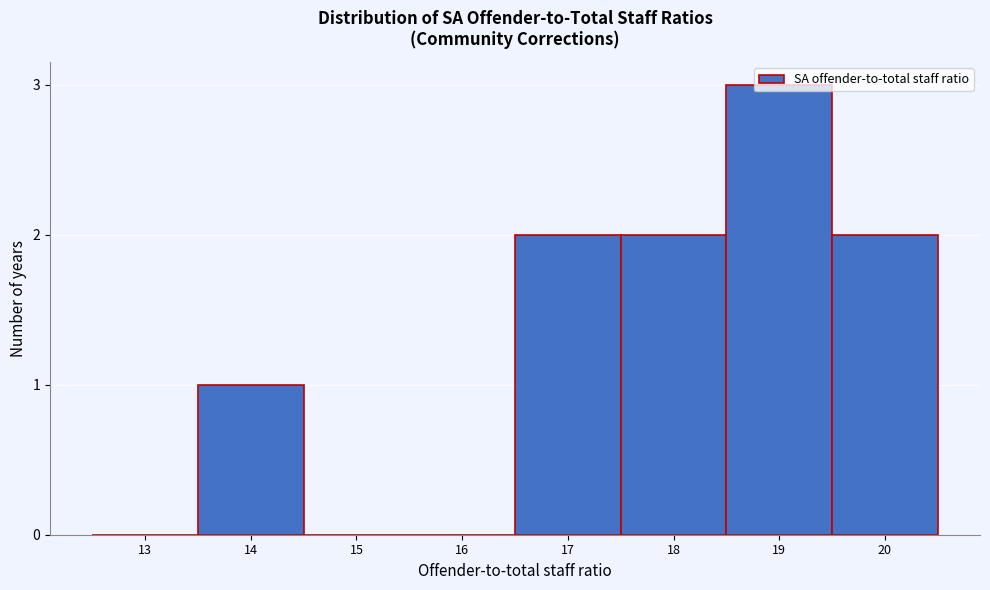

The chart shows a value of 0 at 13. True or false?

True